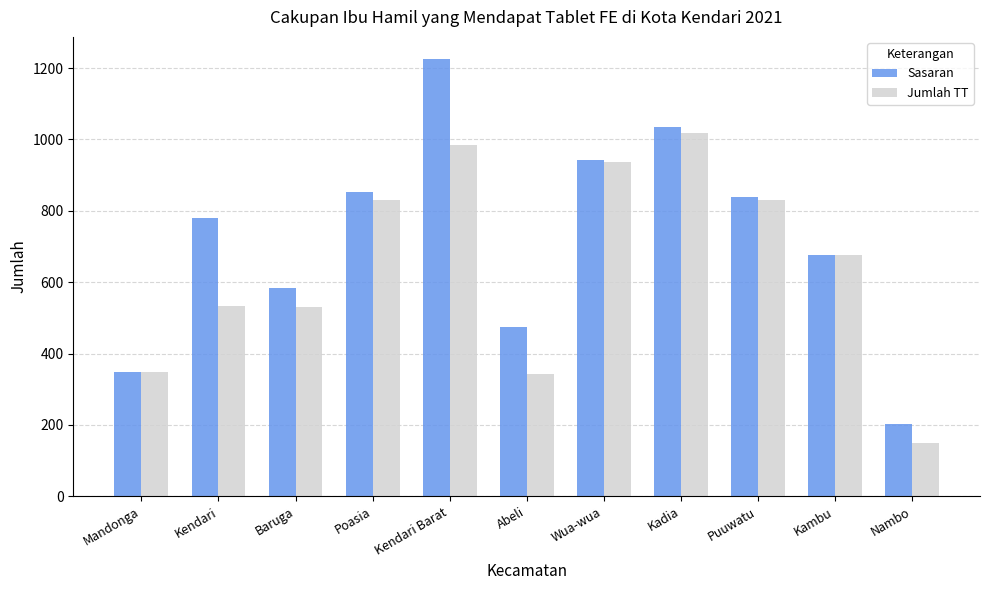

What is the spread (max minus min) of values at Wua-wua?

7